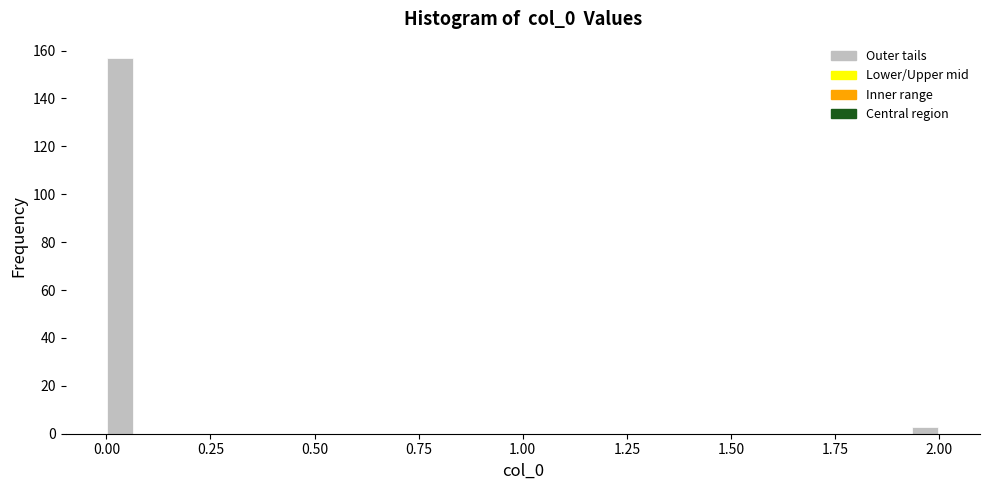

Around what value on the x-axis is the tallest bar? Give the approximate position of its centre, as read against the axis.

0.05